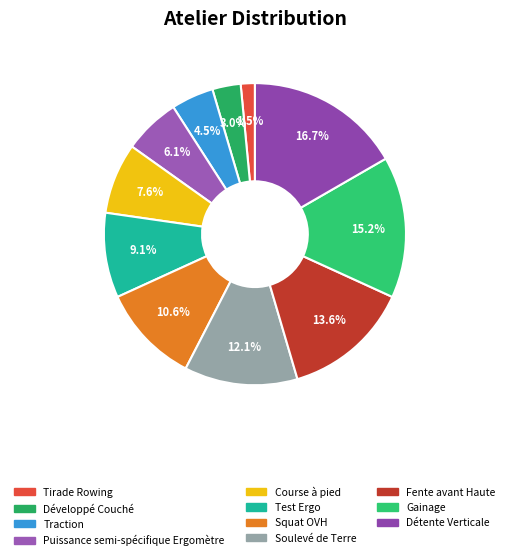

How many slices are in this pie chart?

11